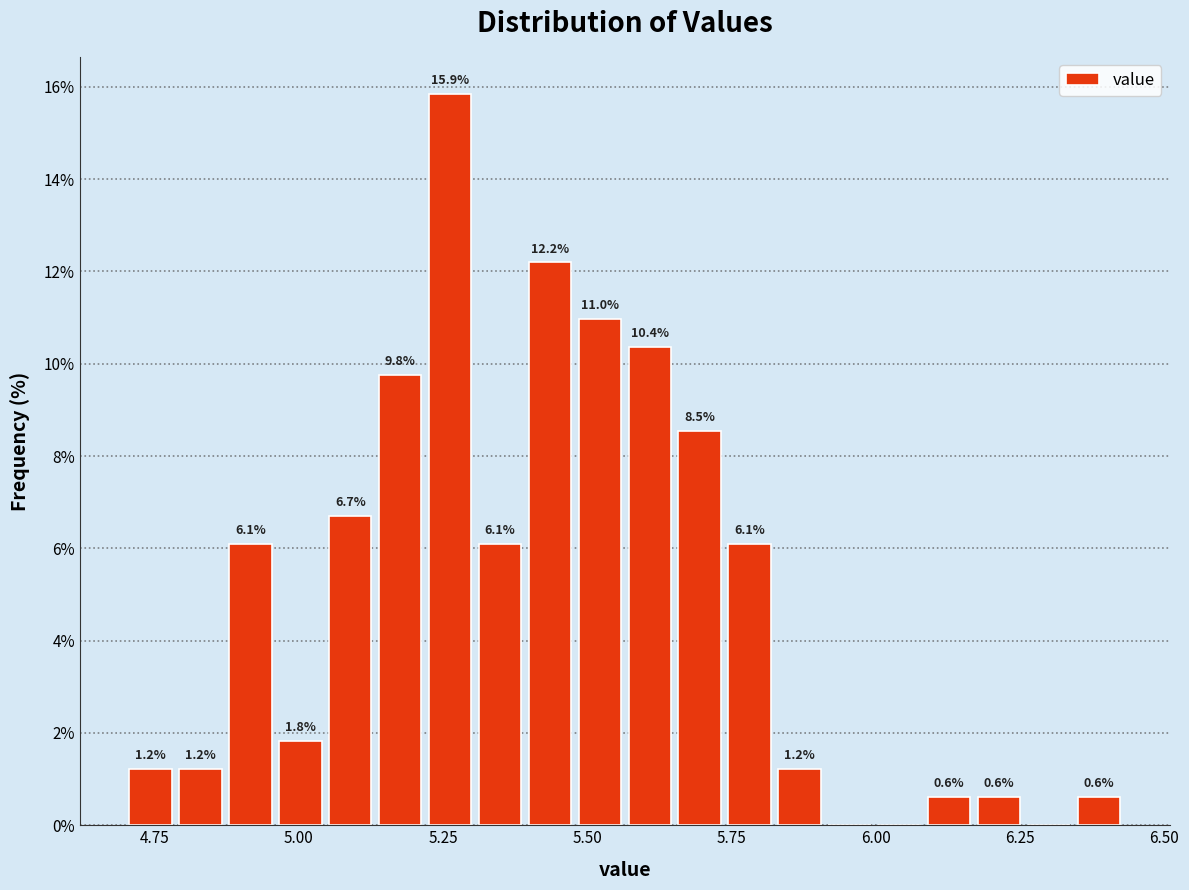

Read against the x-axis, roughly where is the centre of the tallest bar?

5.25